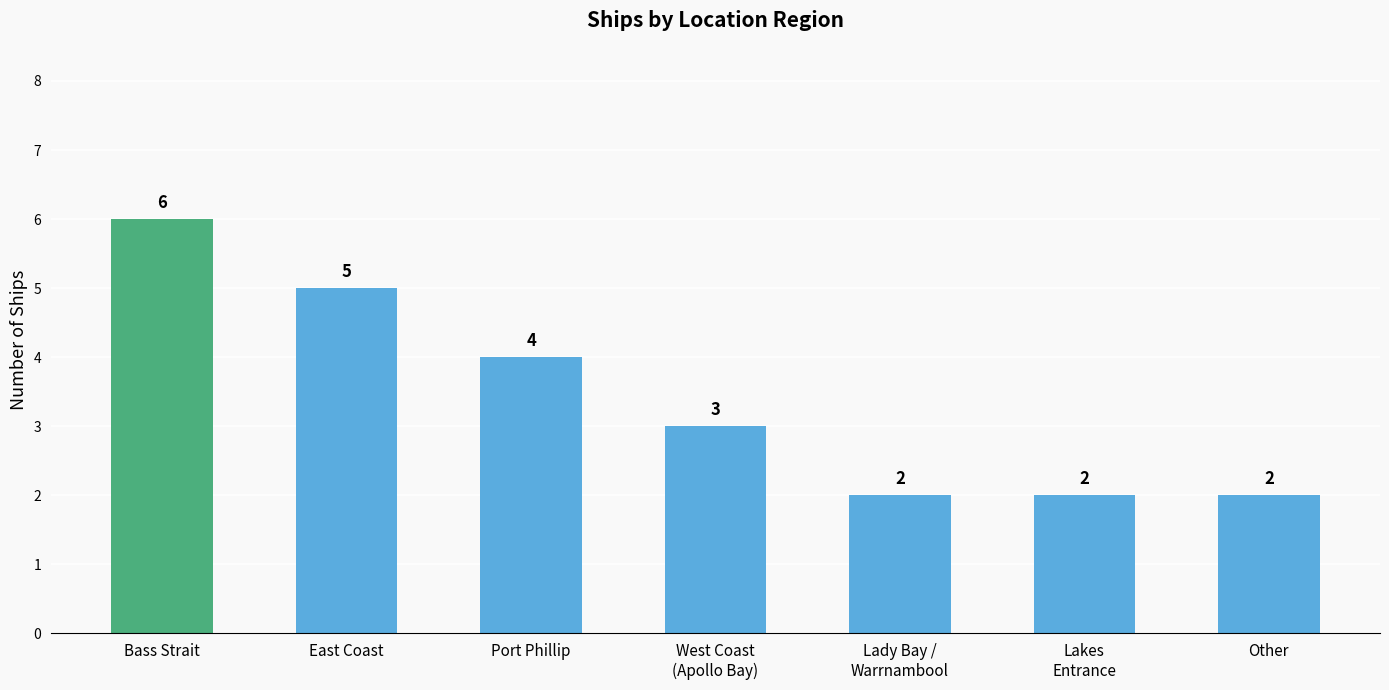

The value at West Coast
(Apollo Bay) is 3. True or false?

True